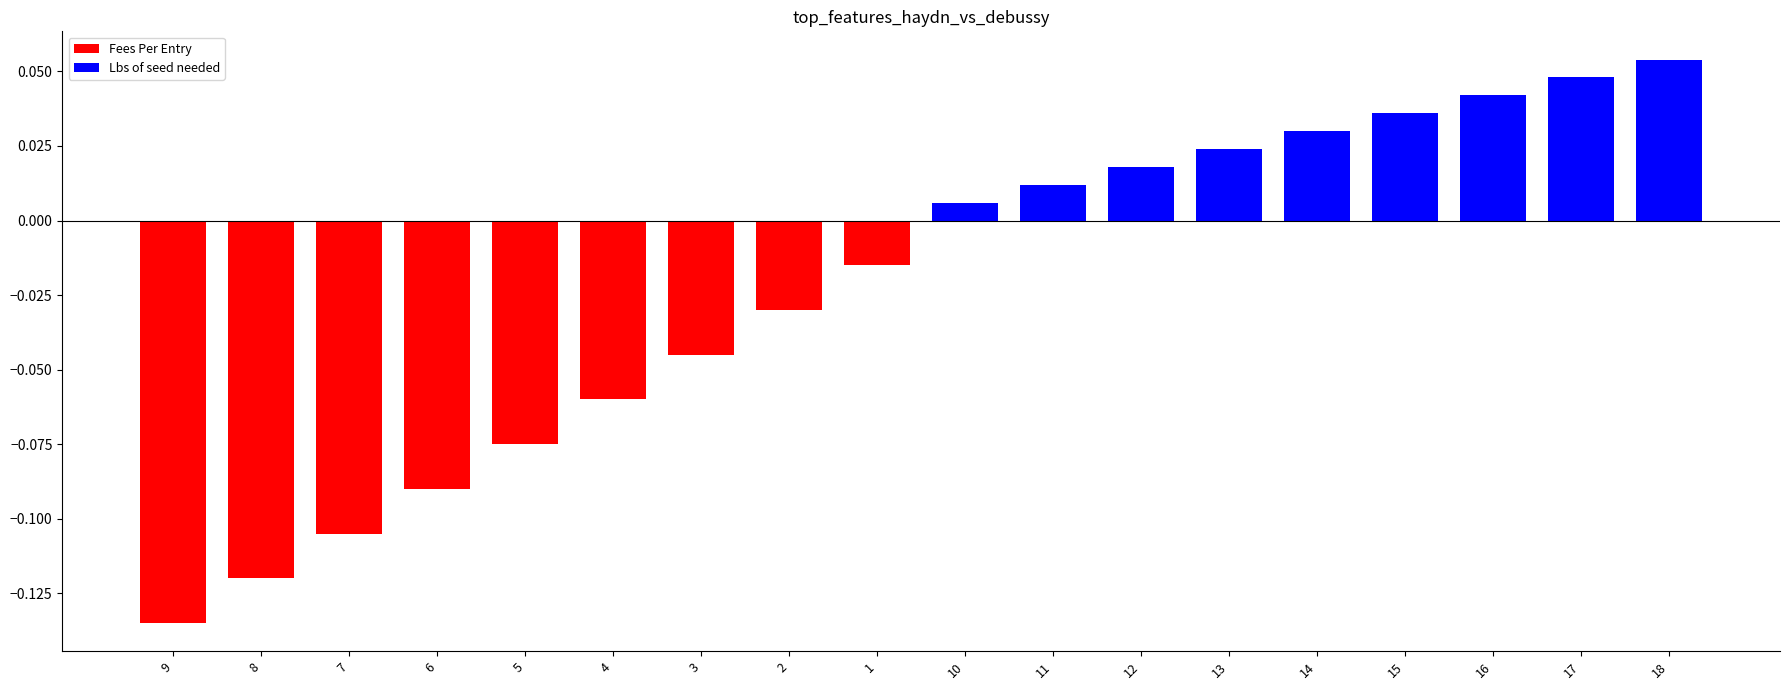

Is it true that the value at 3 is -0.1?

False